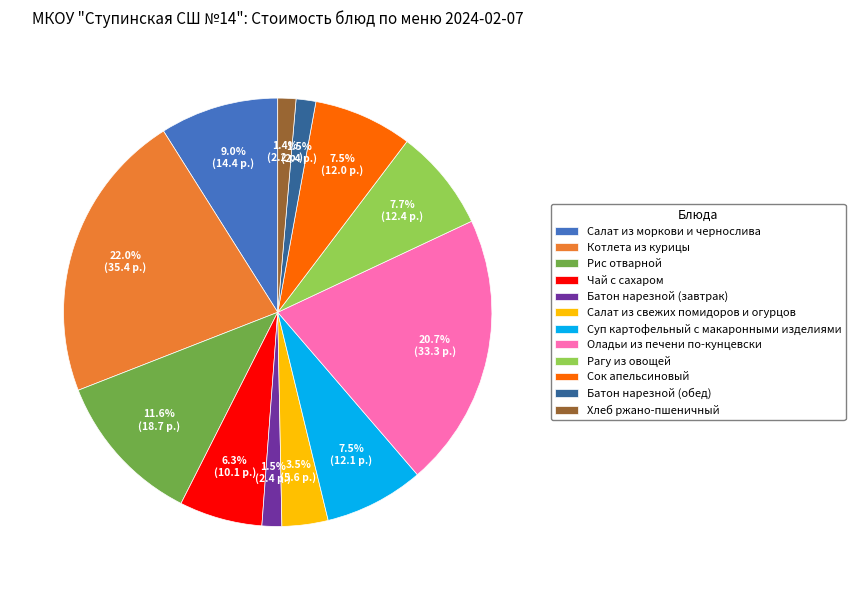

What is the total percentage of Рис отварной and Рагу из овощей?

19.3%